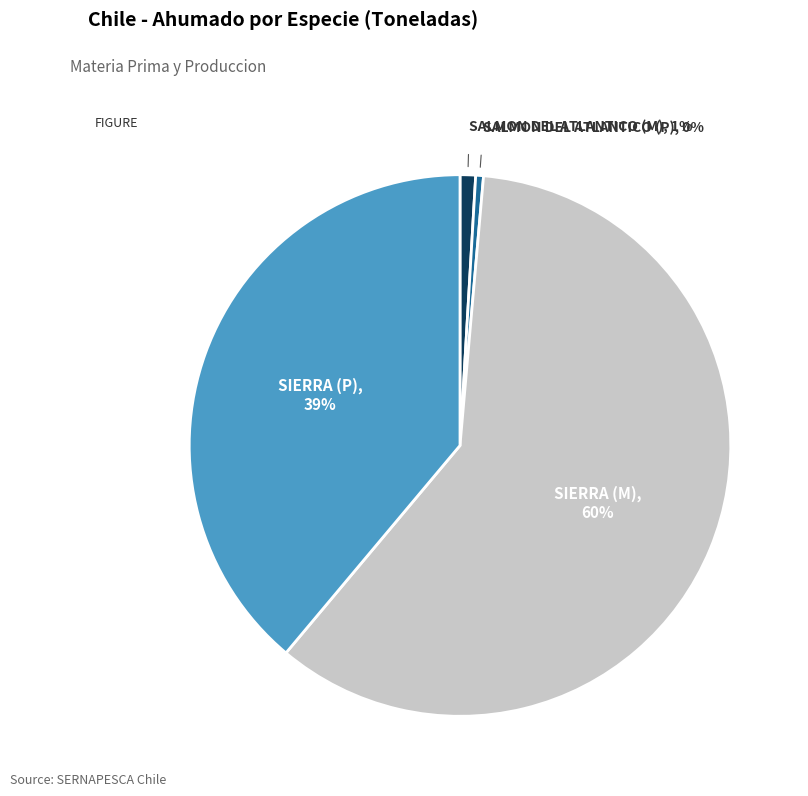

To the nearest percent, what is the combined percentage of SALMON DEL ATLANTICO (M) and SALMON DEL ATLANTICO (P)?

1%